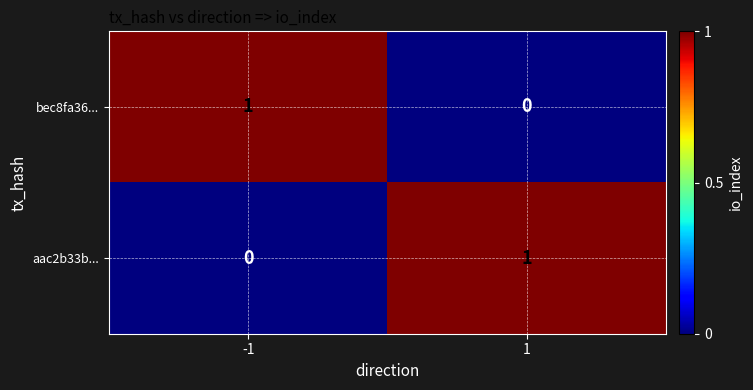

The aac2b33b... series shows 2 at 1. True or false?

False